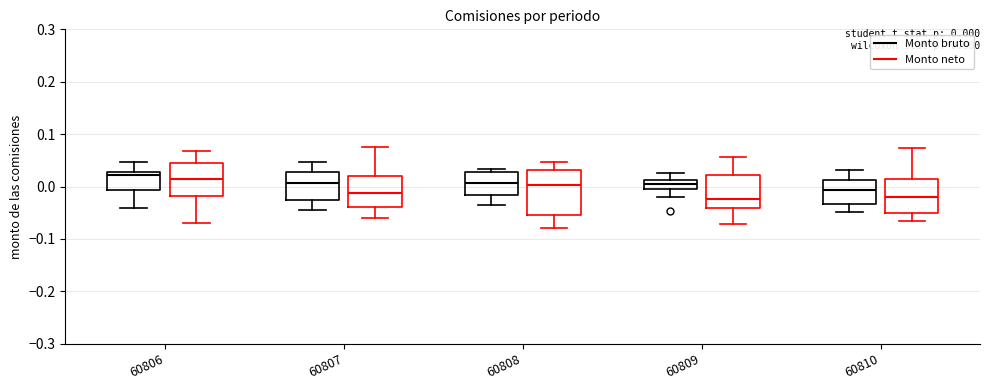

Comparing the boxes themselves (not the whiskers), which one is the tallest?

60808 (Monto neto)